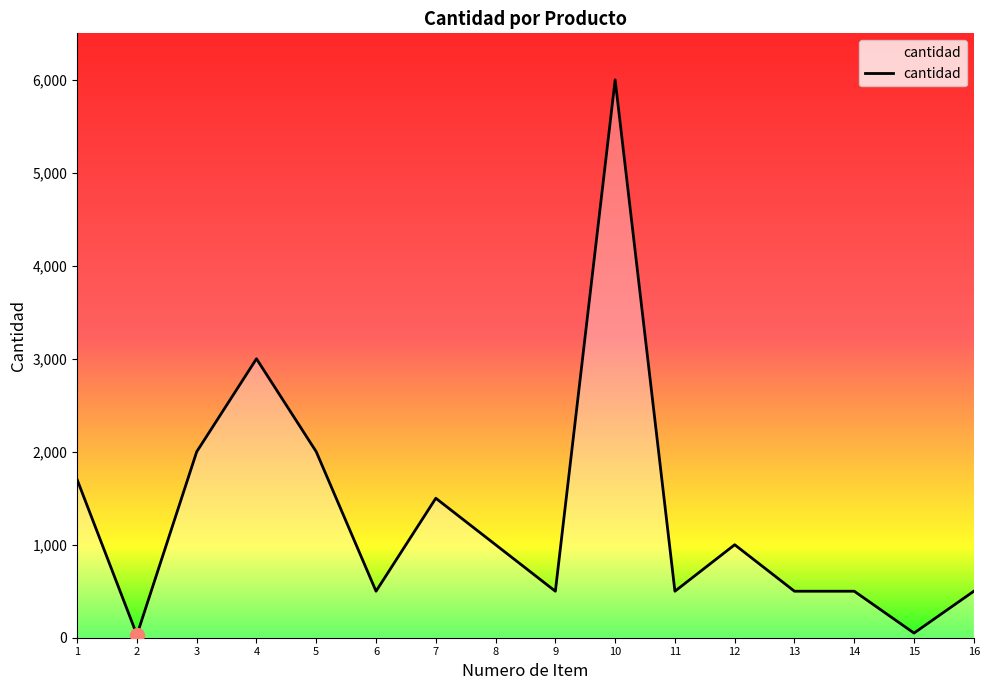

At which label does the data first exceed 1000?

1